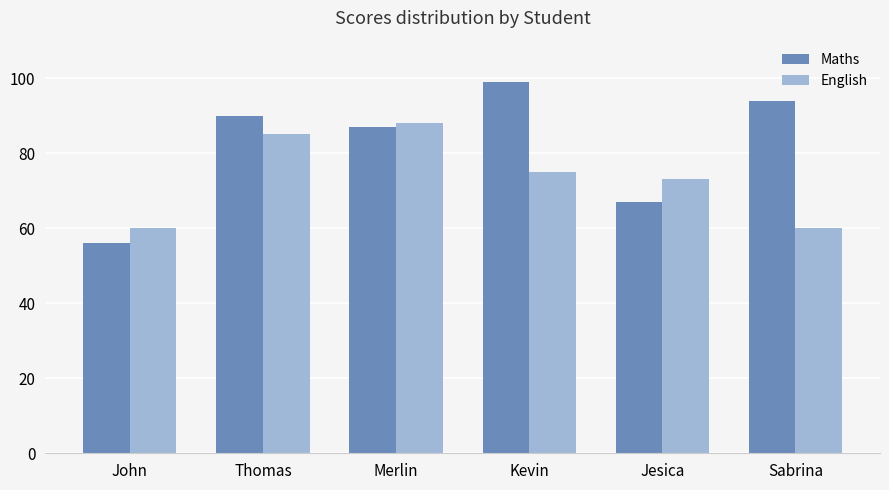

Reading left to right, list all the values displayed in this chart.

Maths: John=56	Thomas=90	Merlin=87	Kevin=99	Jesica=67	Sabrina=94
English: John=60	Thomas=85	Merlin=88	Kevin=75	Jesica=73	Sabrina=60